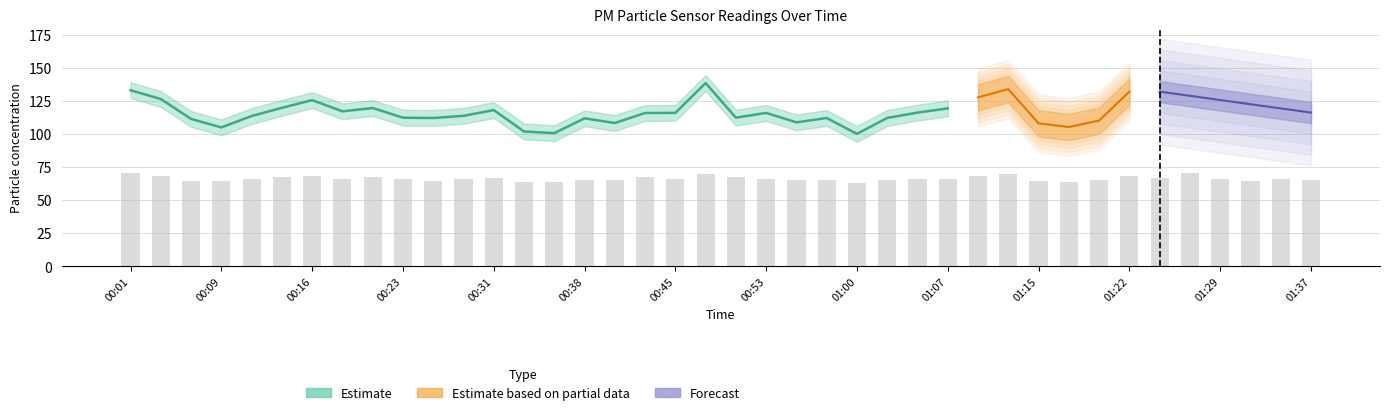

What is the label of the 7th bar from the left?

00:16